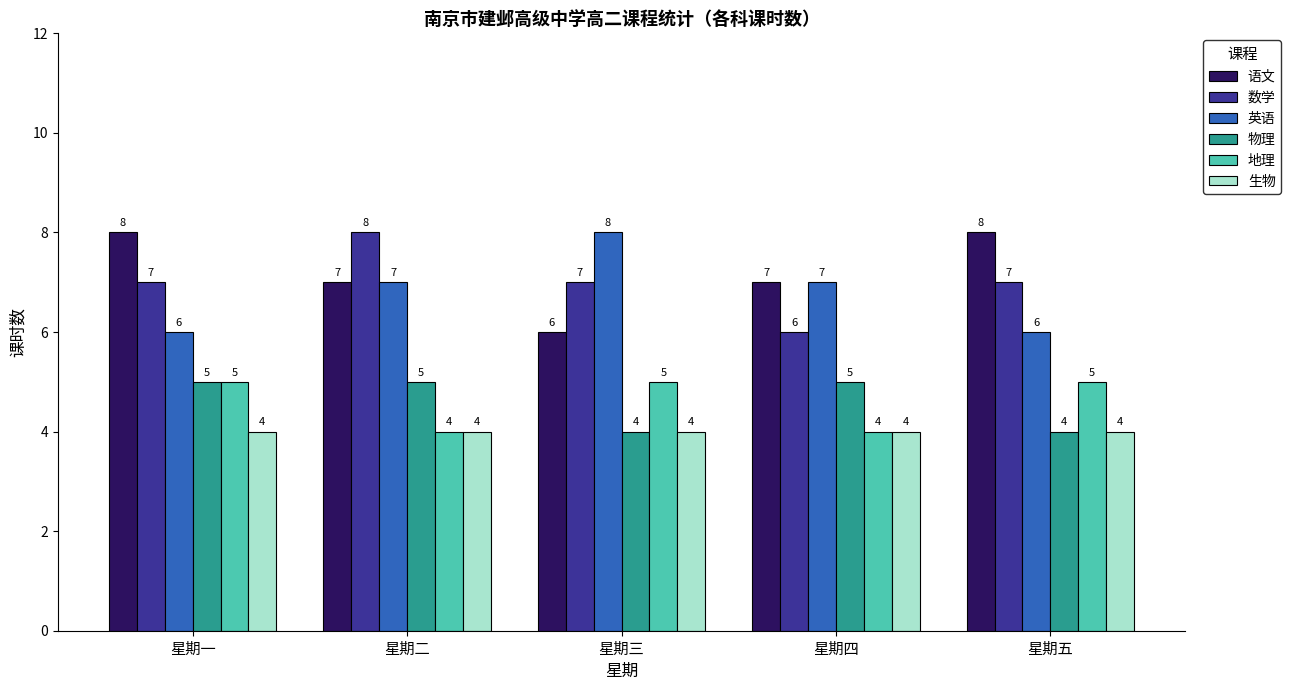

What are all the series names shown in the legend?

语文, 数学, 英语, 物理, 地理, 生物